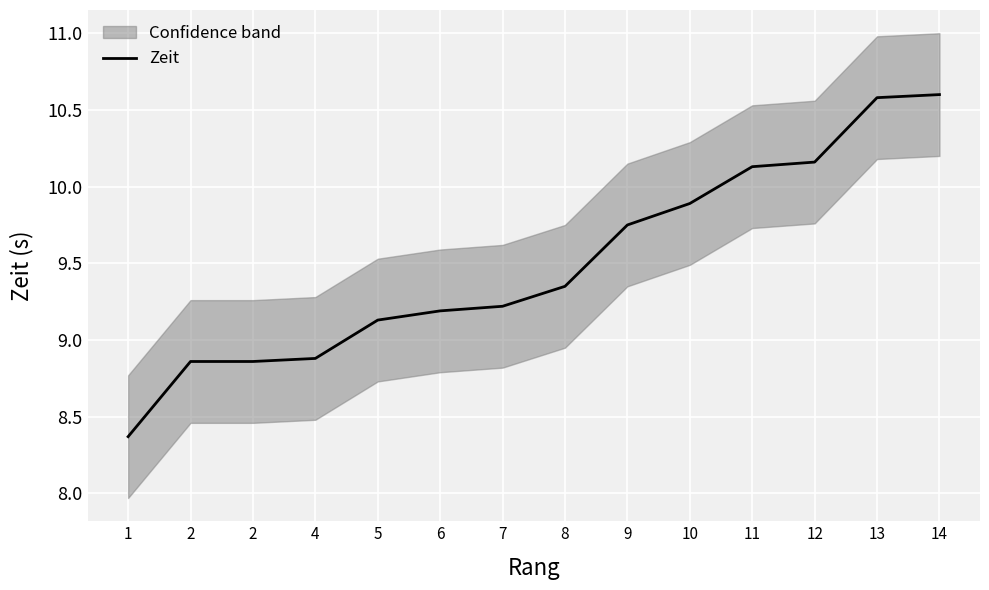

Is this an area chart (filled region under the line)?

No